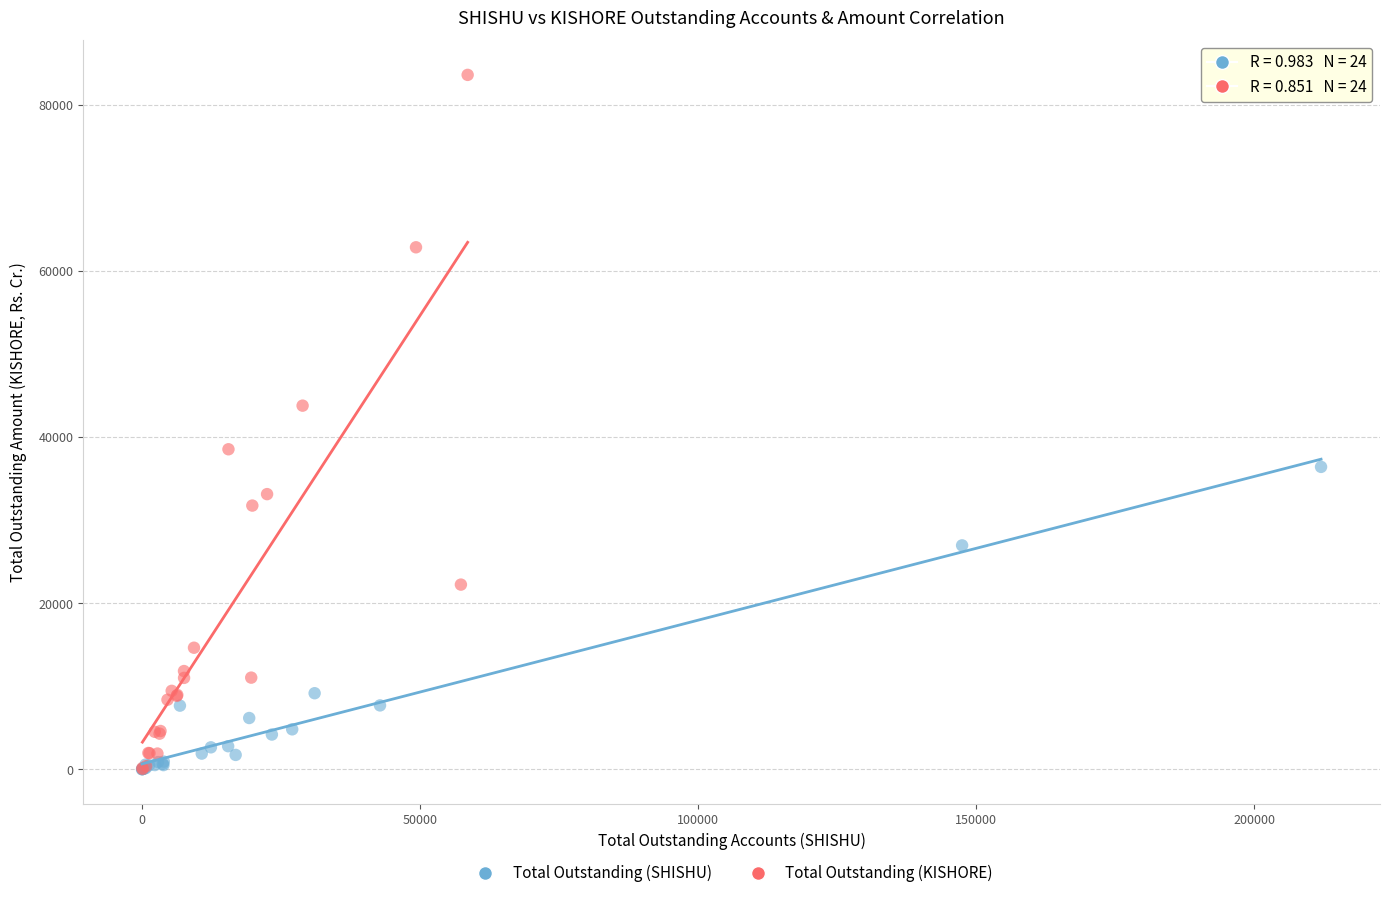

Which series contains the highest Y value?

Total Outstanding (KISHORE)